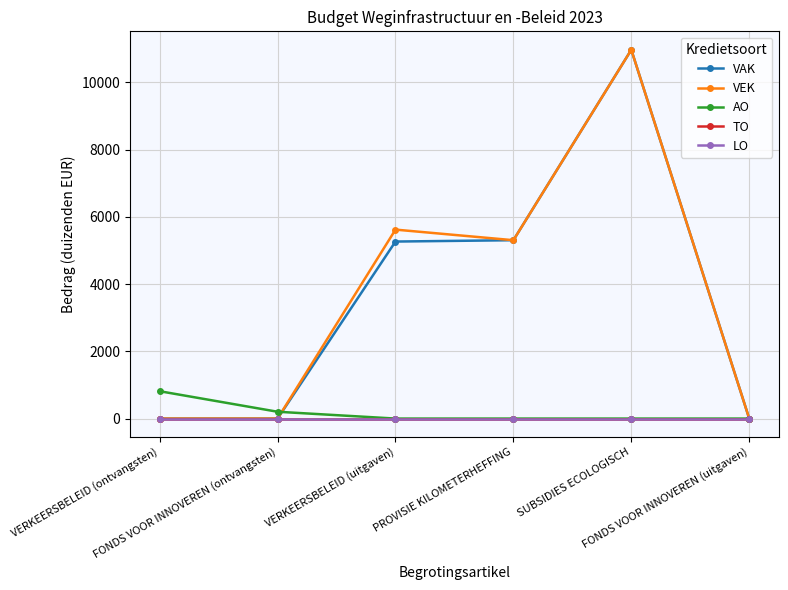

What position from the right is PROVISIE KILOMETERHEFFING?

3